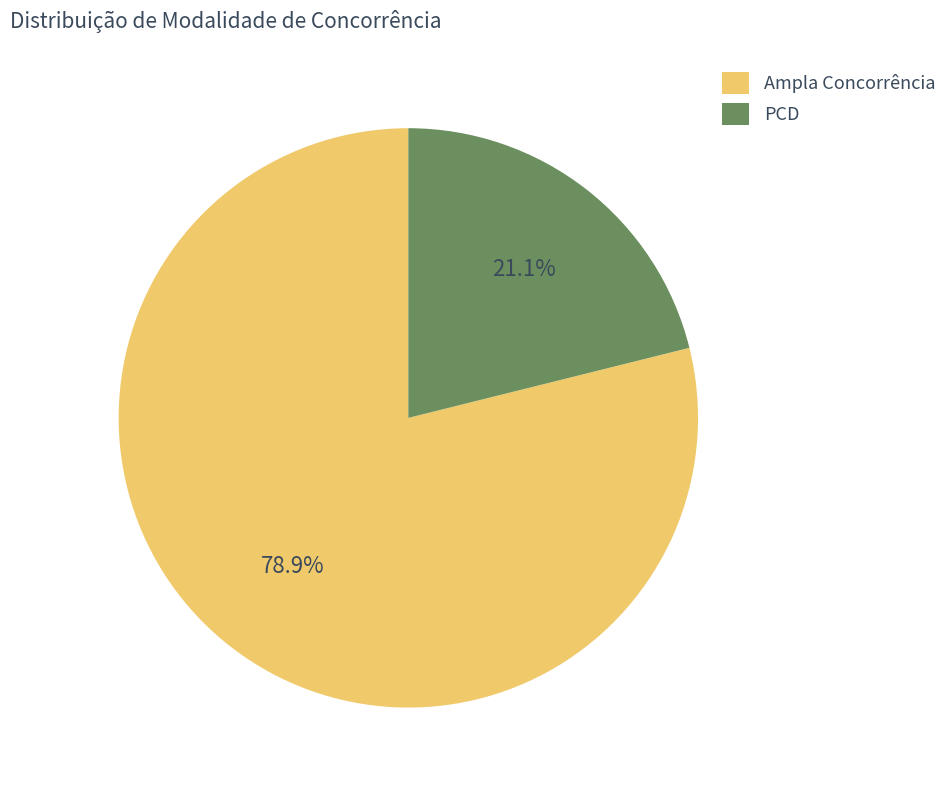

Does Ampla Concorrência represent more than half of the total?

Yes